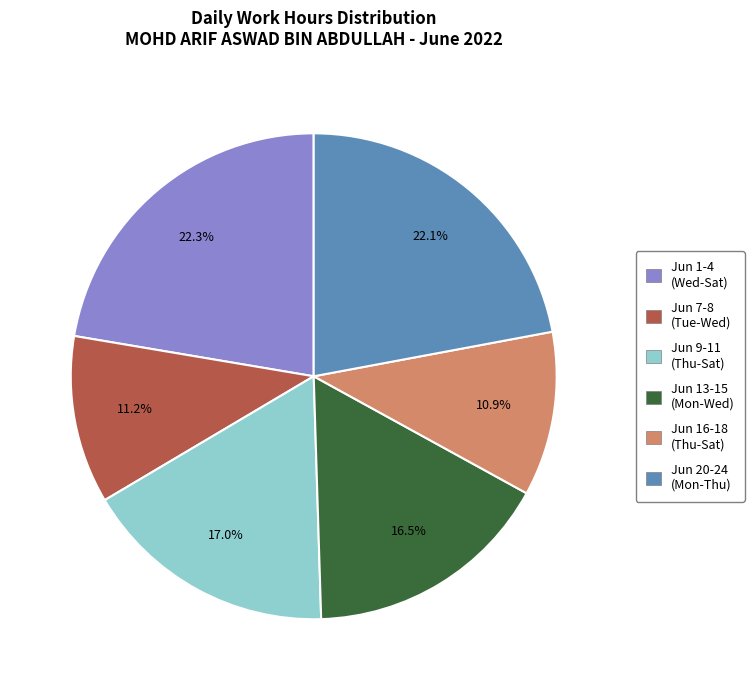

Is there any slice that represents more than half of the pie?

No